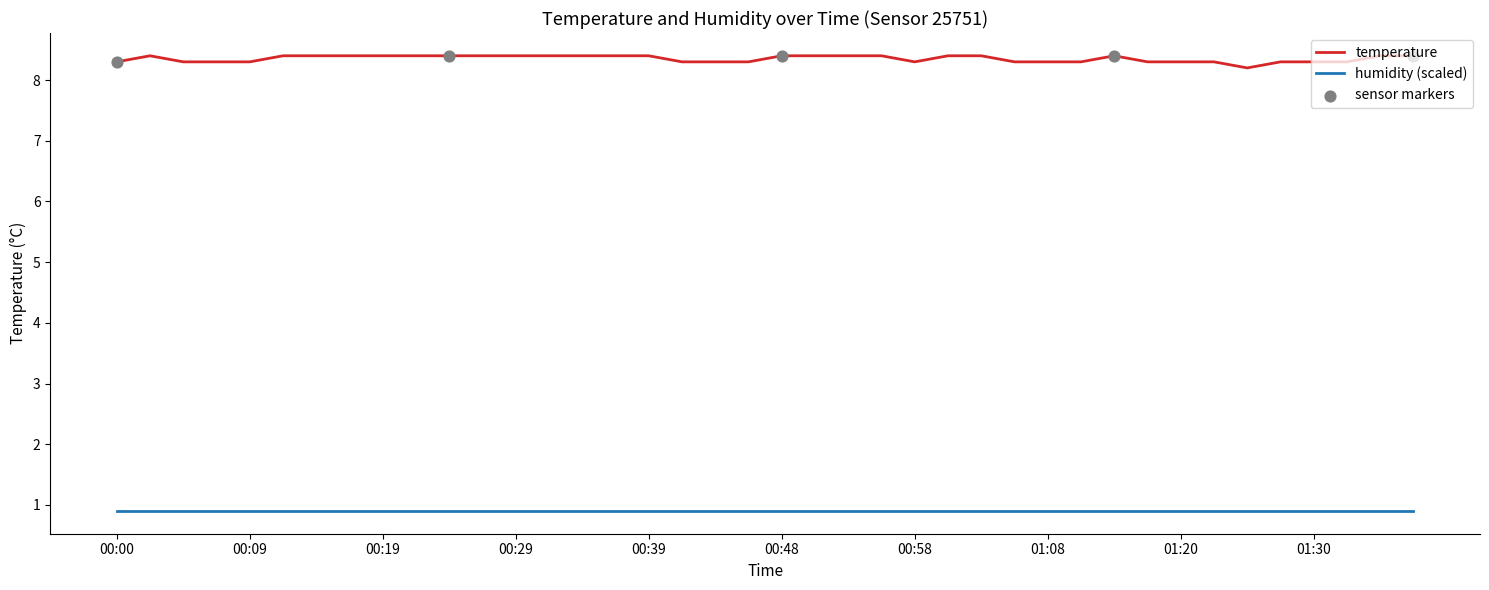

Which series has the largest range (max minus min)?

temperature